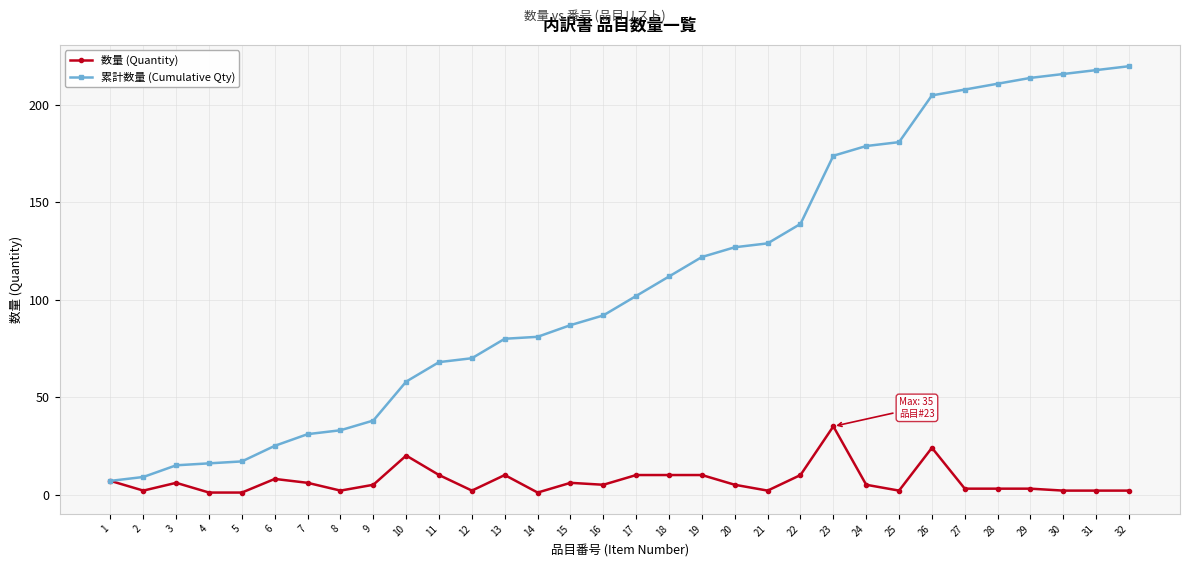

At 17, list the series in order from smallest to largest.

数量 (Quantity), 累計数量 (Cumulative Qty)